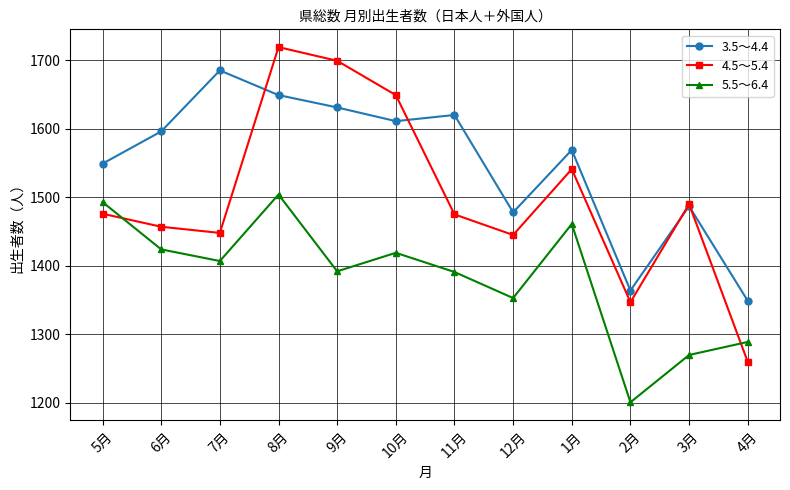

Which series changed the most between 11月 and 12月?

3.5～4.4